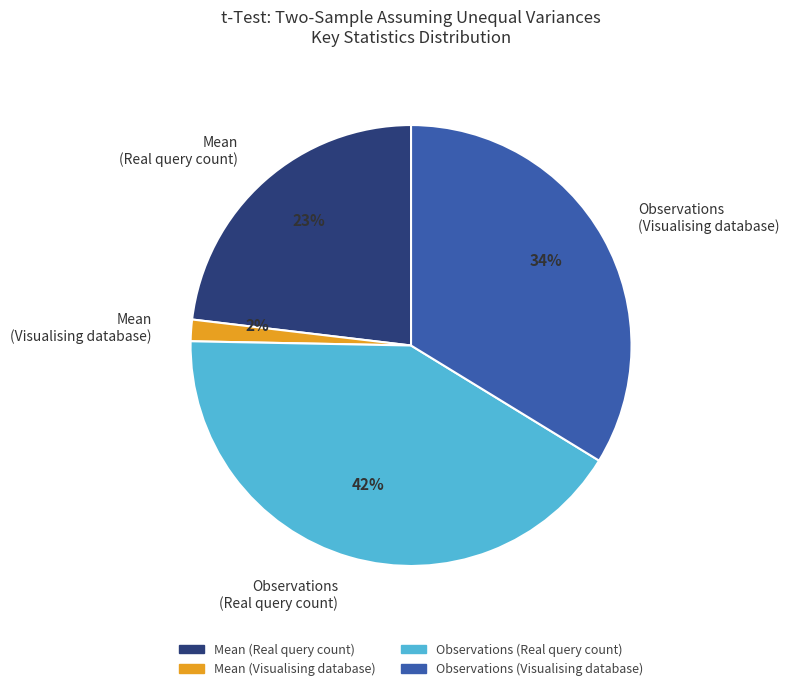

Which category has the smallest portion of the pie?

Mean (Visualising database)